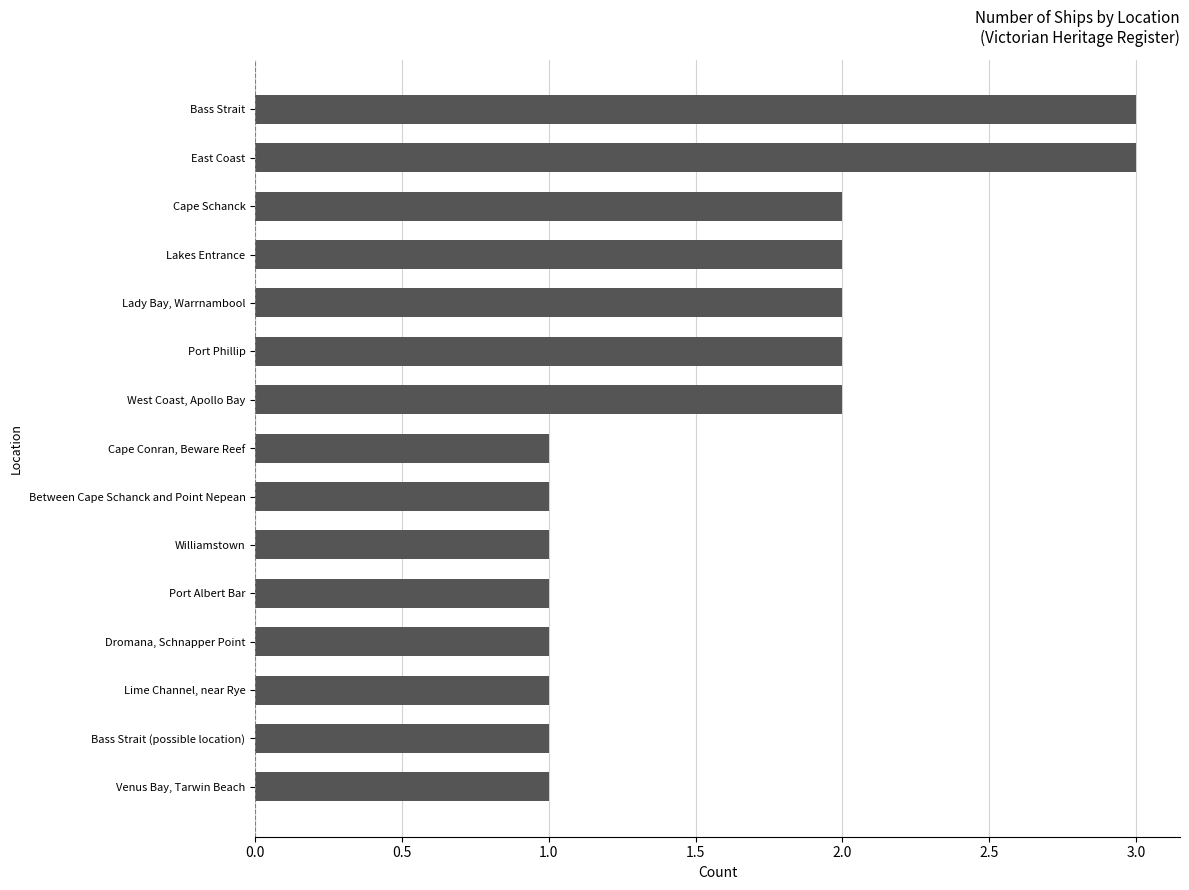

Reading bottom to top, what are all the values shown in this chart?

Venus Bay, Tarwin Beach=1	Bass Strait (possible location)=1	Lime Channel, near Rye=1	Dromana, Schnapper Point=1	Port Albert Bar=1	Williamstown=1	Between Cape Schanck and Point Nepean=1	Cape Conran, Beware Reef=1	West Coast, Apollo Bay=2	Port Phillip=2	Lady Bay, Warrnambool=2	Lakes Entrance=2	Cape Schanck=2	East Coast=3	Bass Strait=3